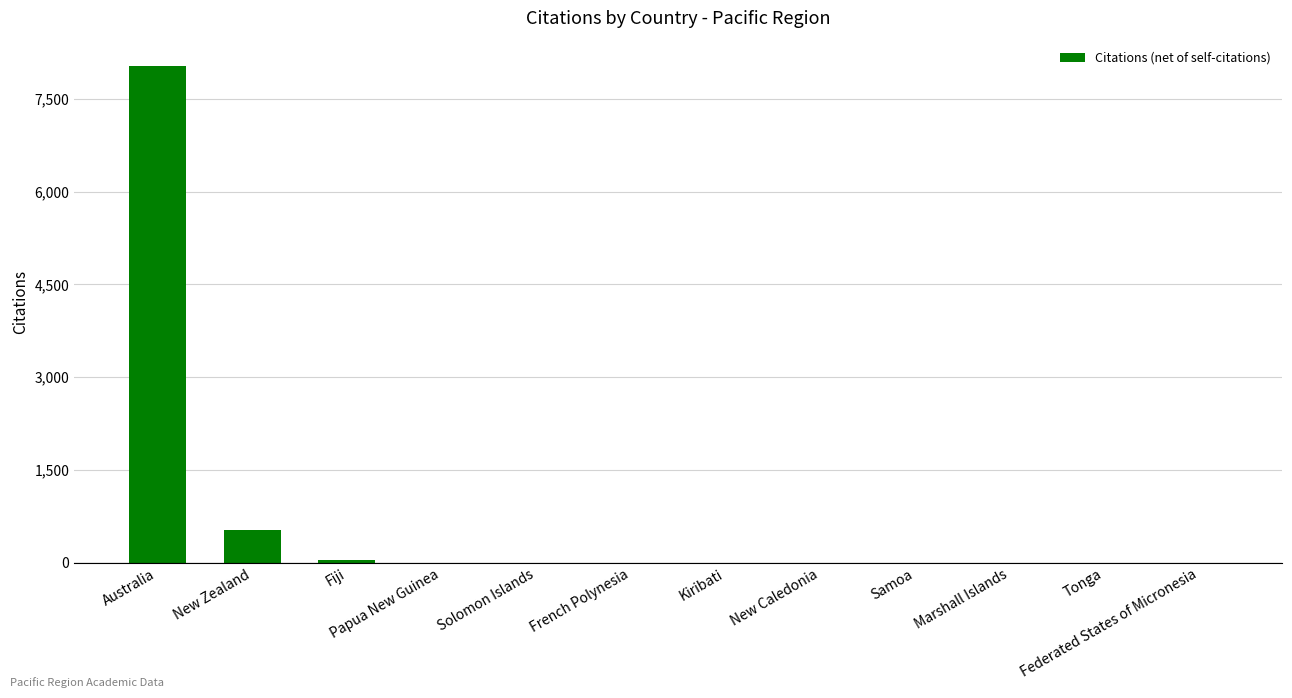

At which label is the value closest to 4019?

New Zealand